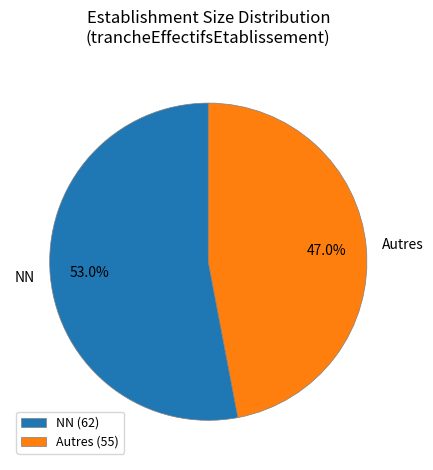

Approximately how many times larger is the value at Autres compared to NN?

0.9